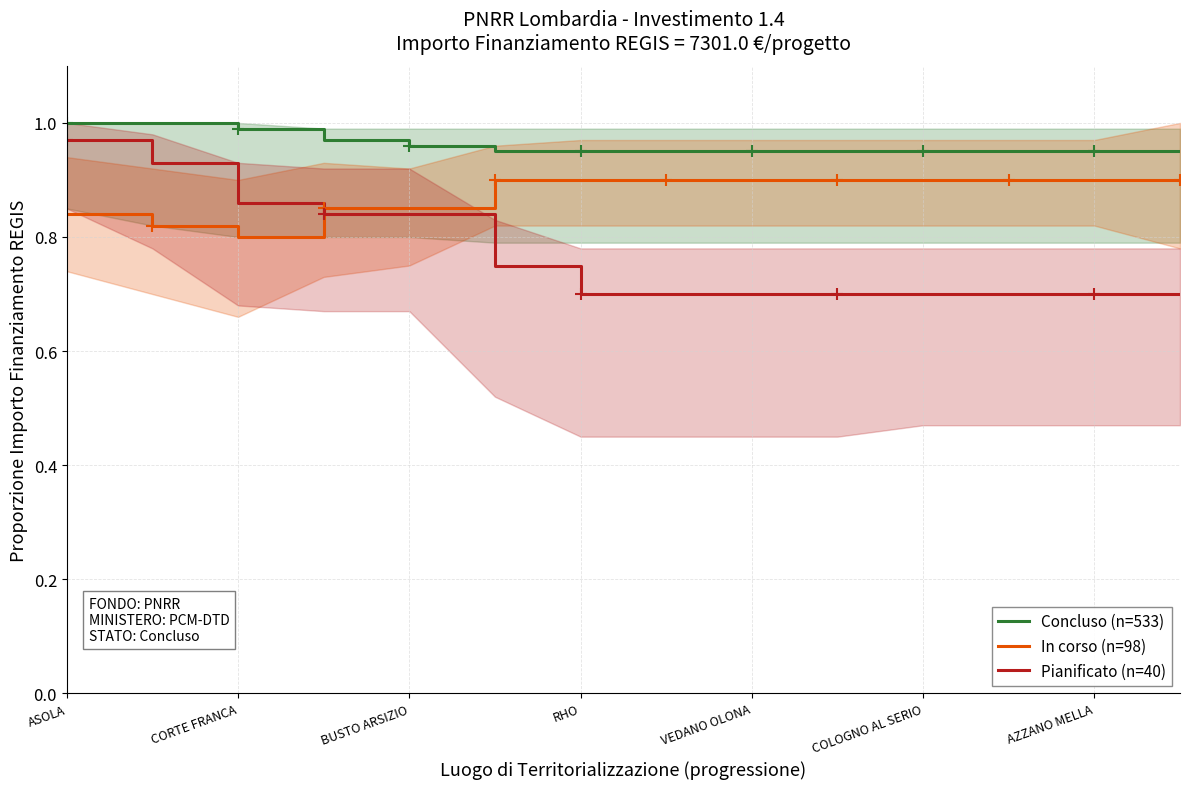

What is the minimum value shown in the chart?

0.7